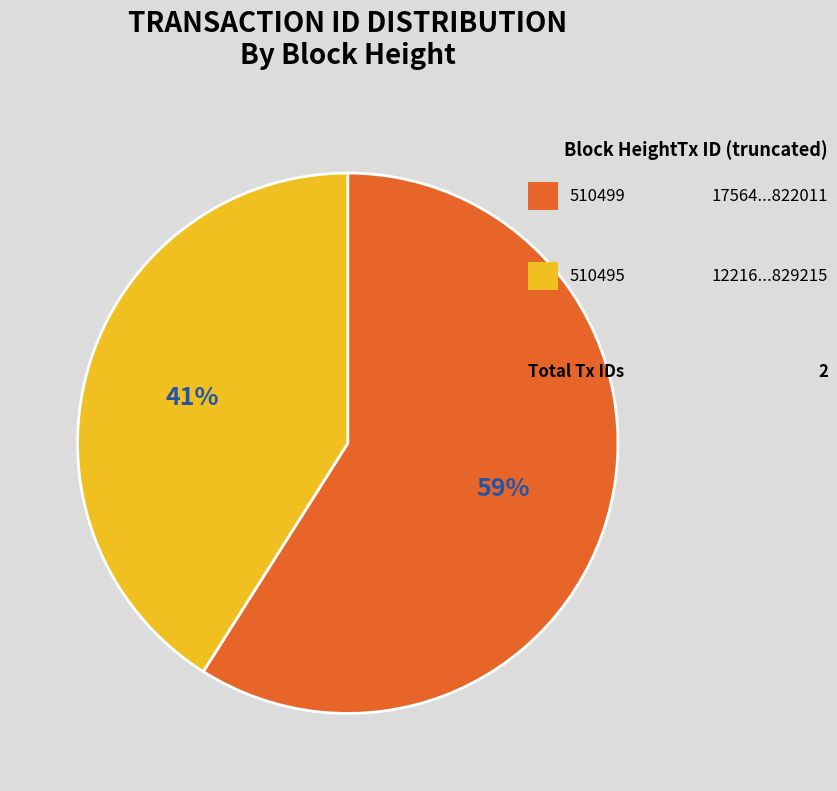

Rank the categories by value from lowest to highest.

510495, 510499